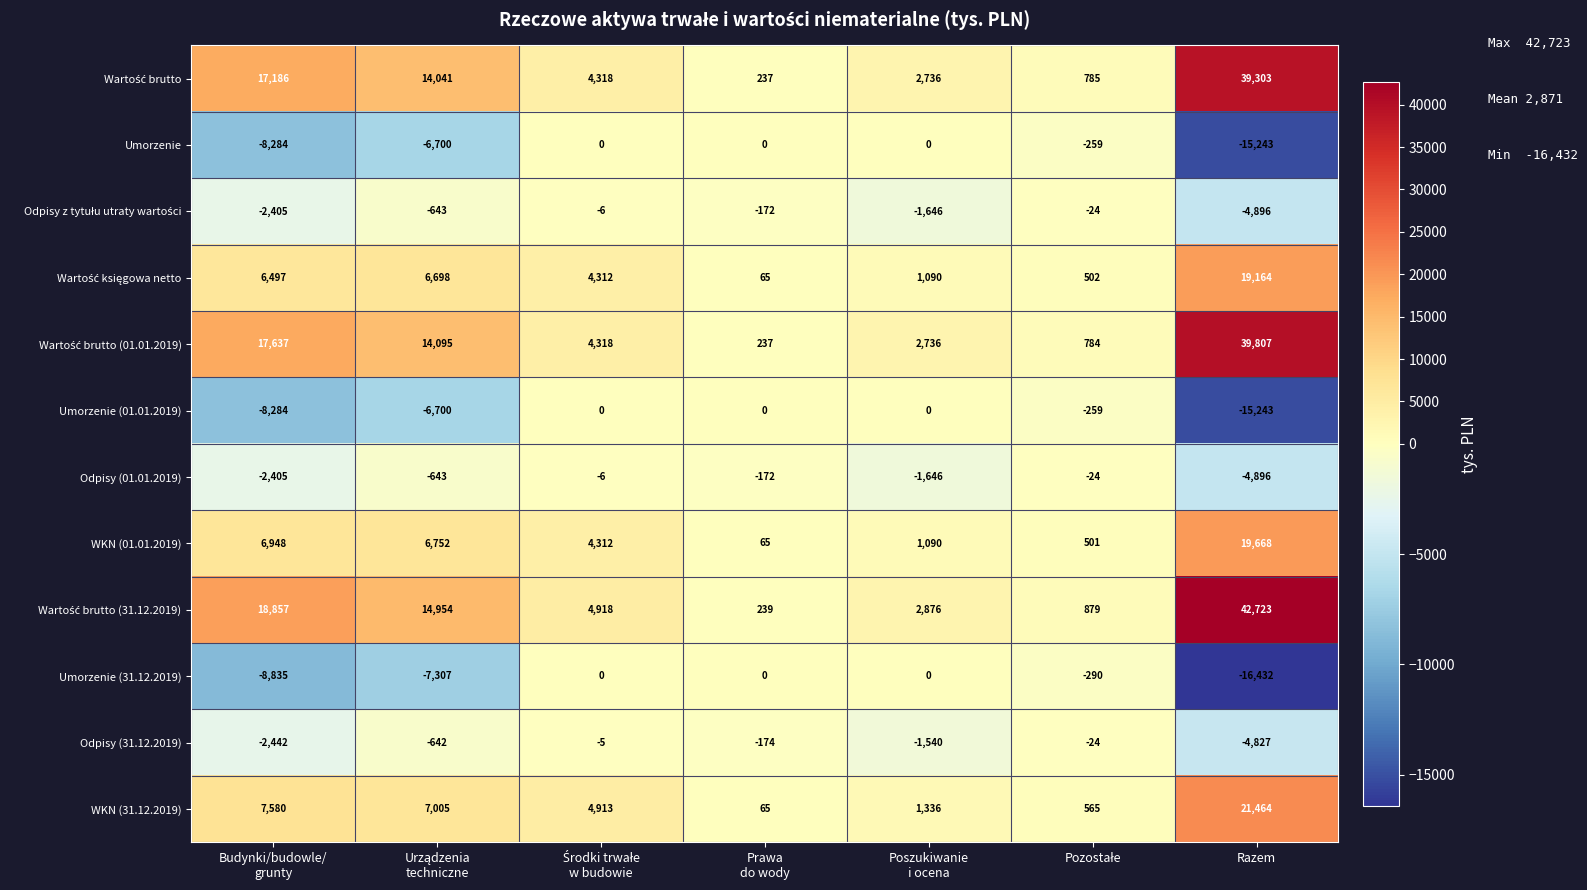

At how many categories does at least one series exceed 1974?

5